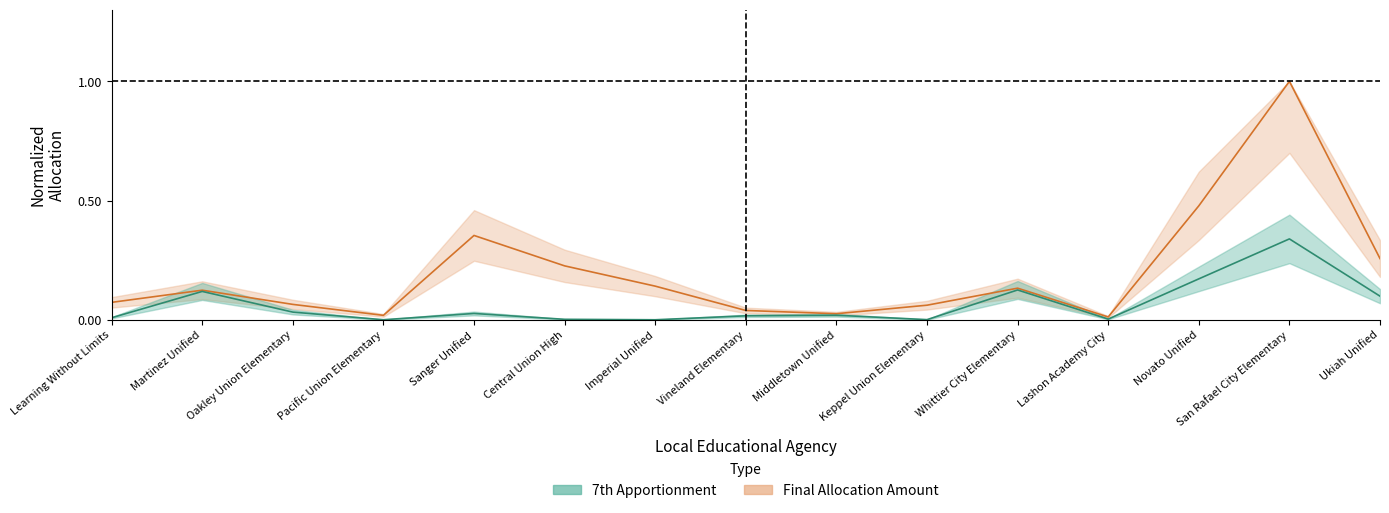

Which category has the lowest value in the 7th Apportionment series?

Imperial Unified